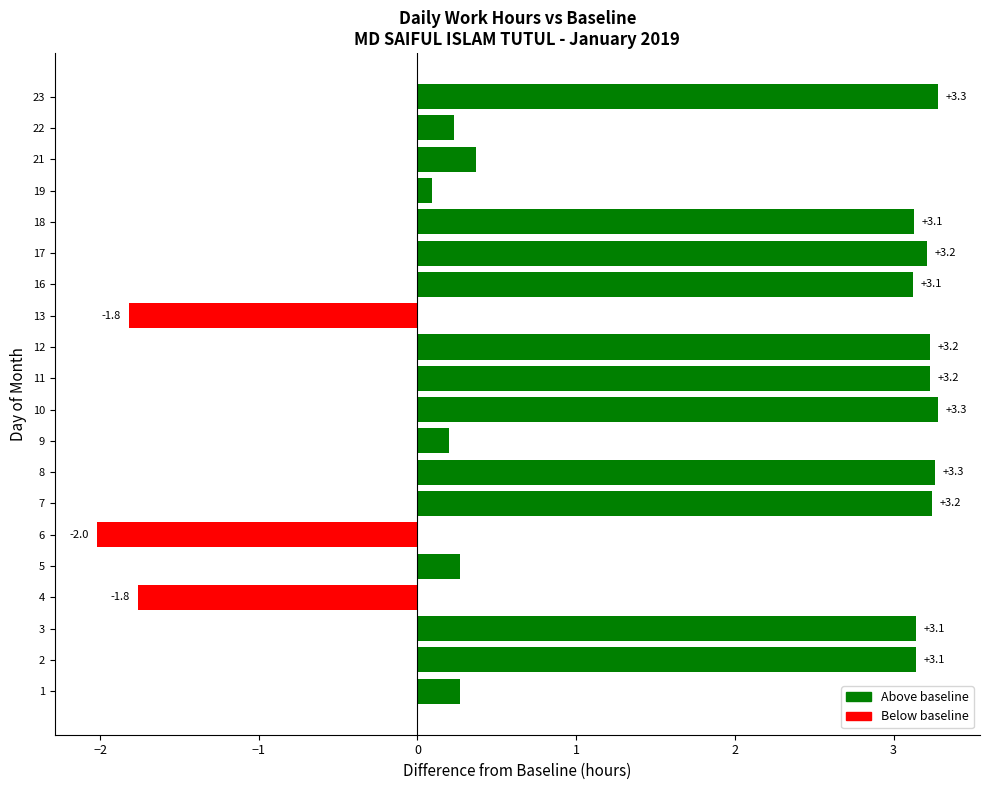

What is the maximum value shown in the chart?

3.3